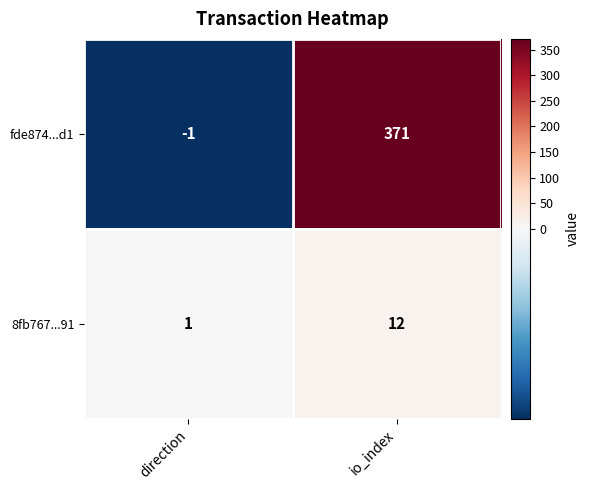

Is it true that fde874...d1 equals 210 at io_index?

False